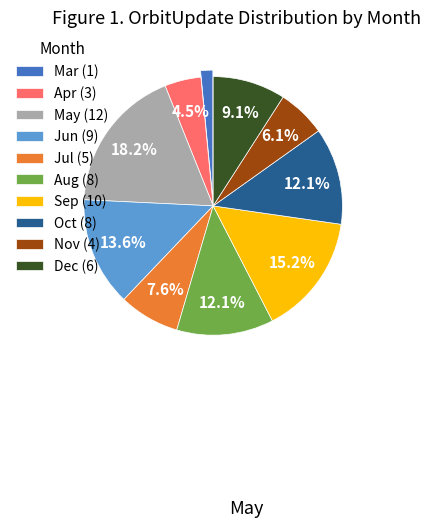

Which category has the biggest portion of the pie?

May (12)